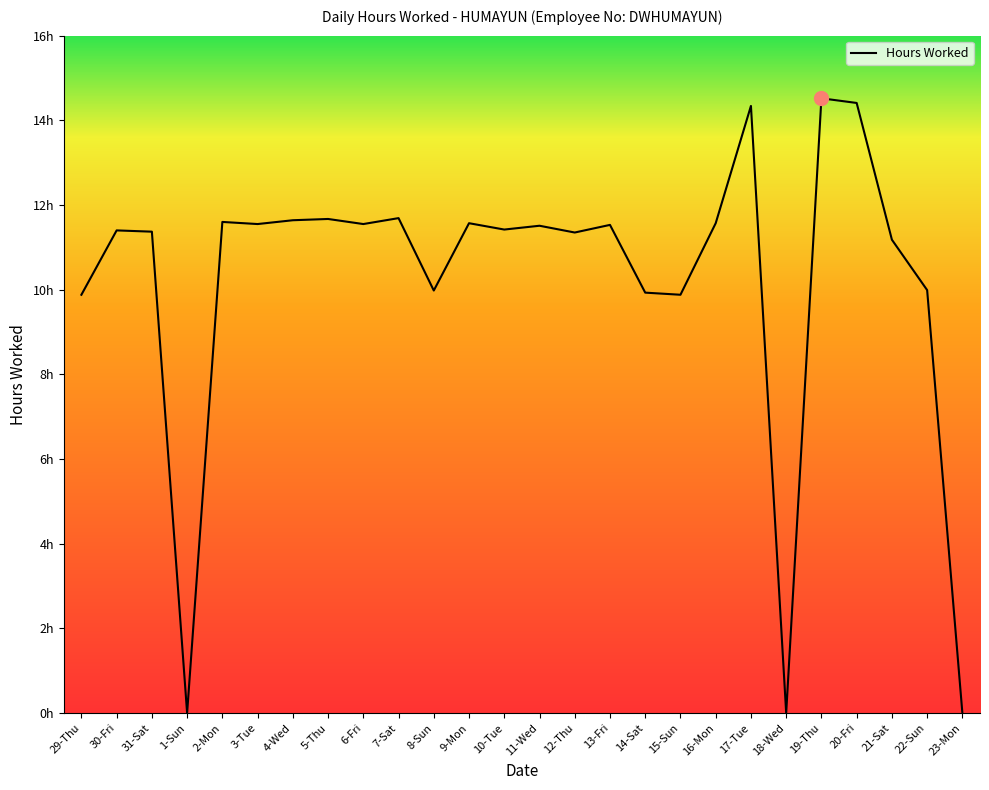

Is this an area chart (filled region under the line)?

No